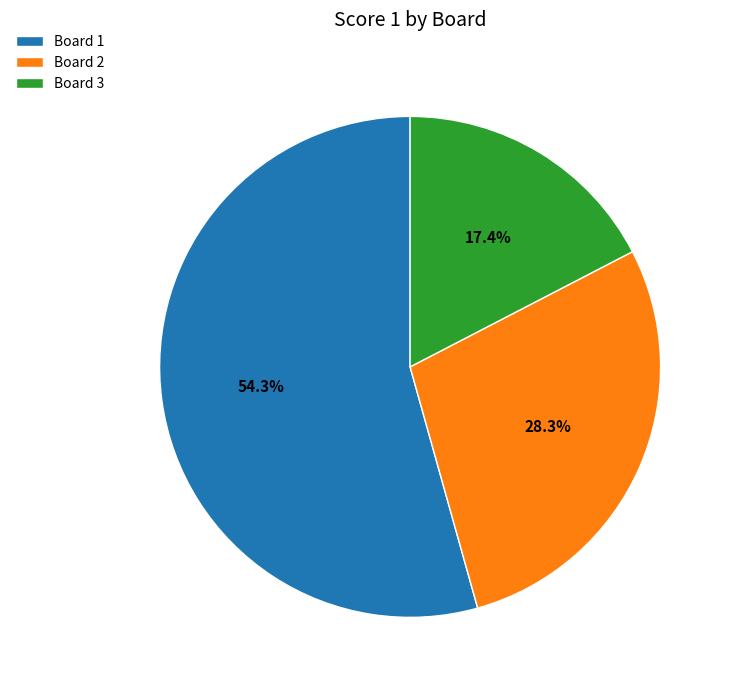

Count the number of slices in the pie.

3